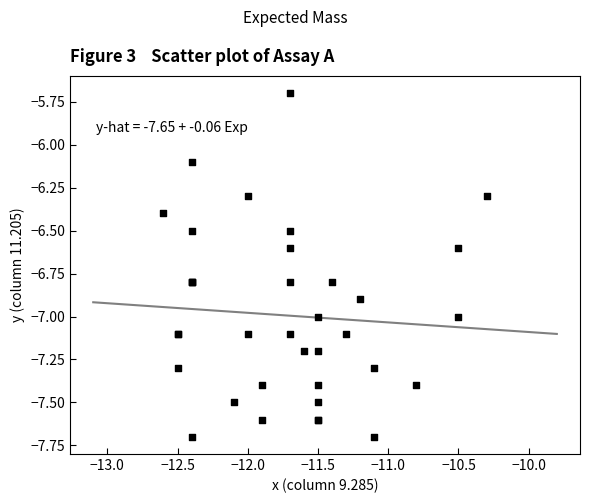

What Y value in the scatter plot is closest to -6?

-6.1